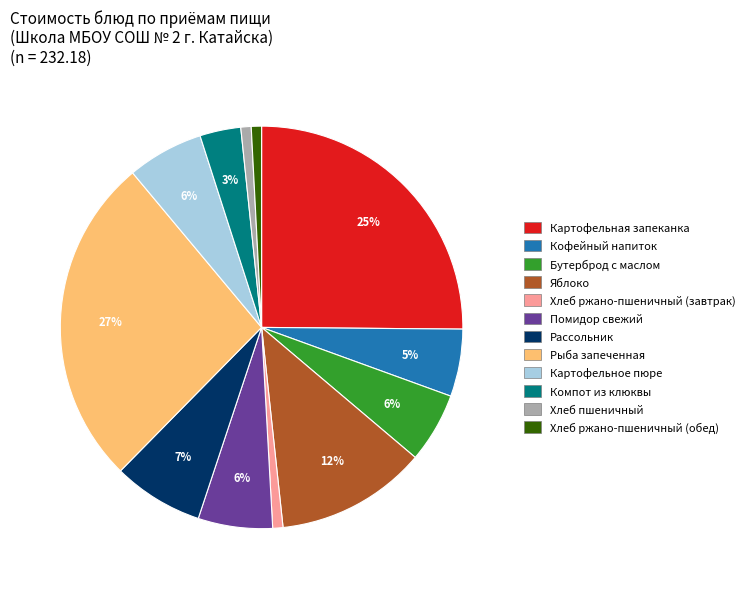

Does Кофейный напиток represent more than half of the total?

No